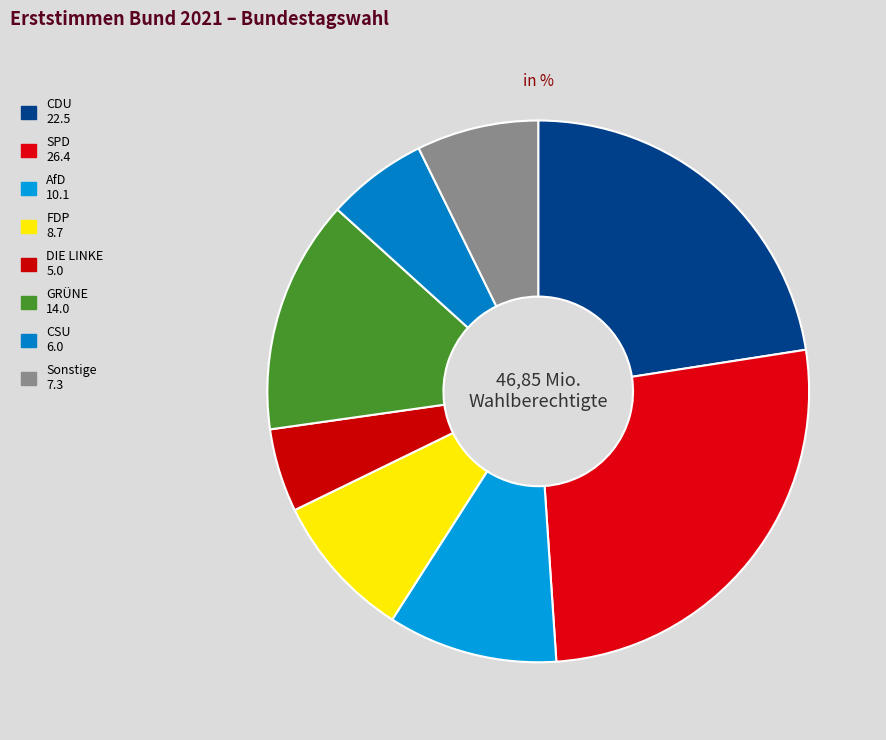

What is the total percentage of FDP and Sonstige?

16.0%